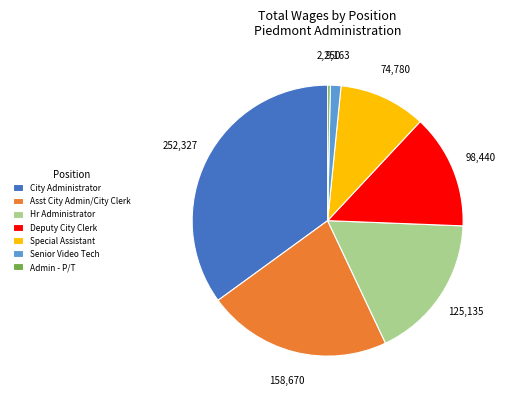

Which category has the biggest portion of the pie?

City Administrator